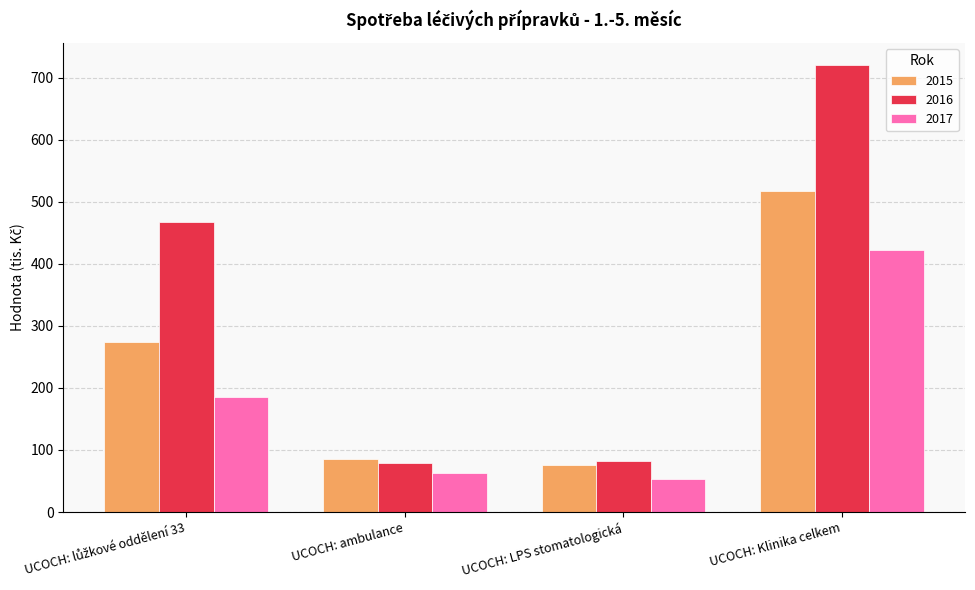

What is the value of the 2016 bar at the 2nd from the left?

79.3